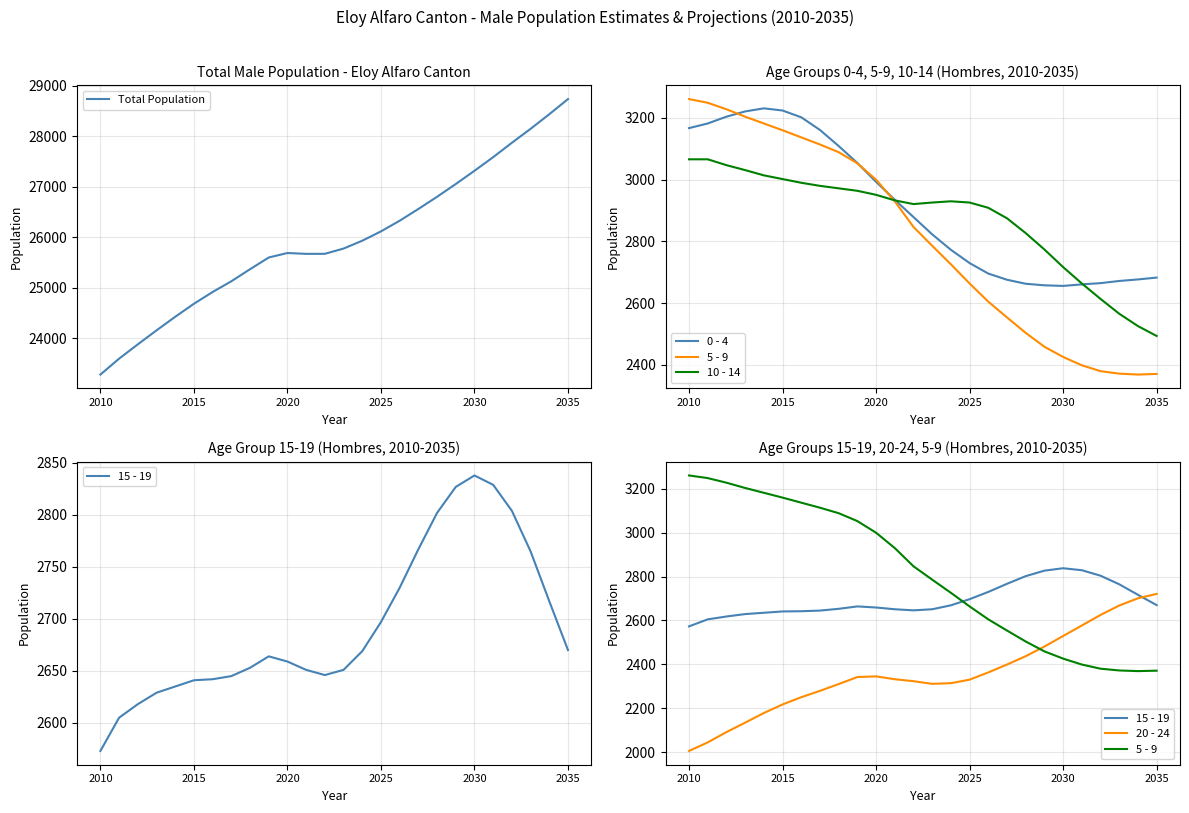

True or false: 20 - 24 and Total Population intersect in this chart.

False